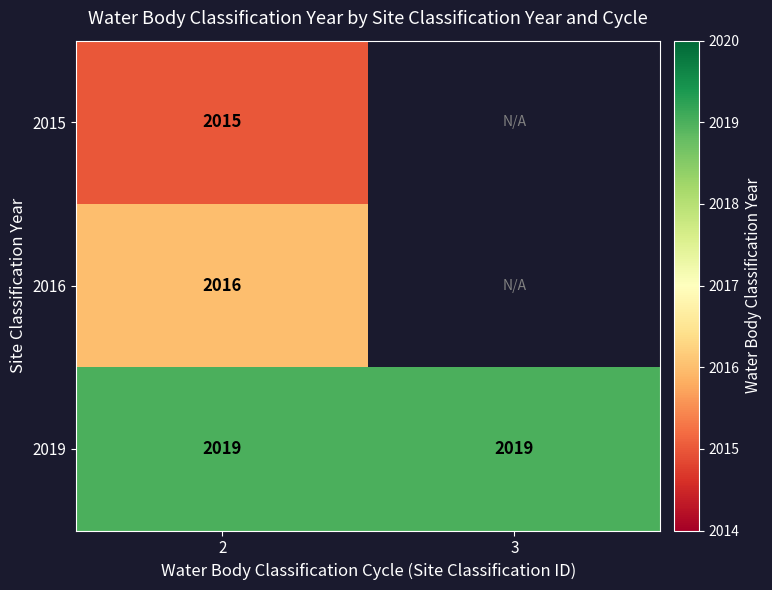

What is the sum of all 2019 values?

4038